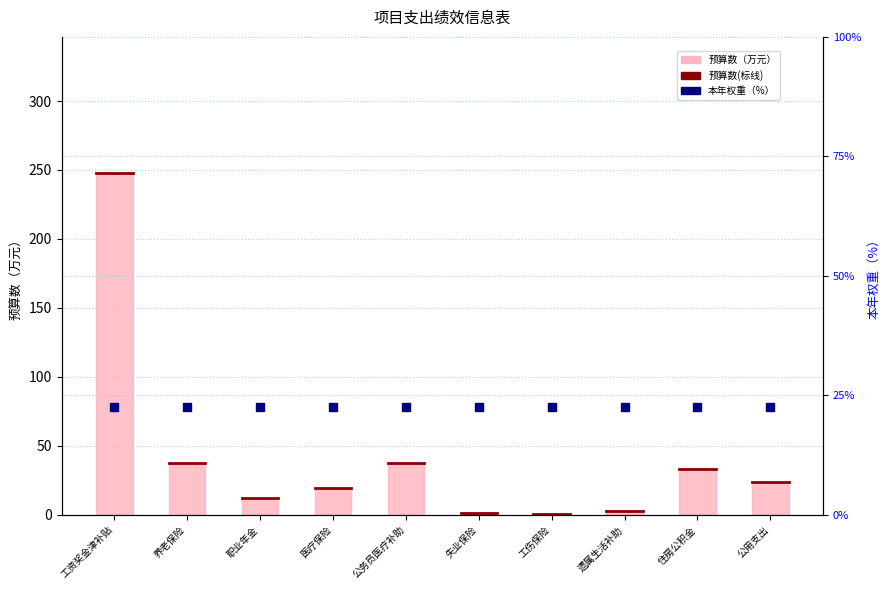

What is the change in value from 医疗保险 to 失业保险?

-18.7